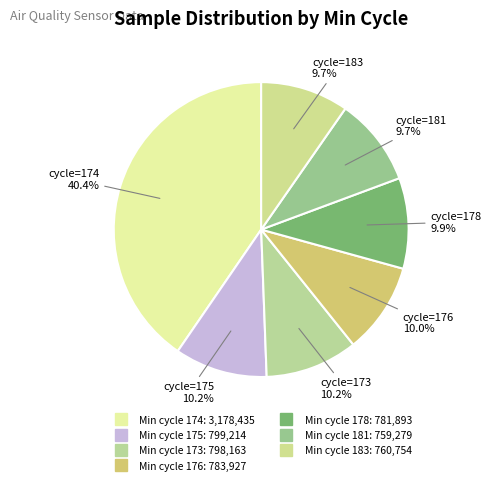

How many slices are in this pie chart?

7